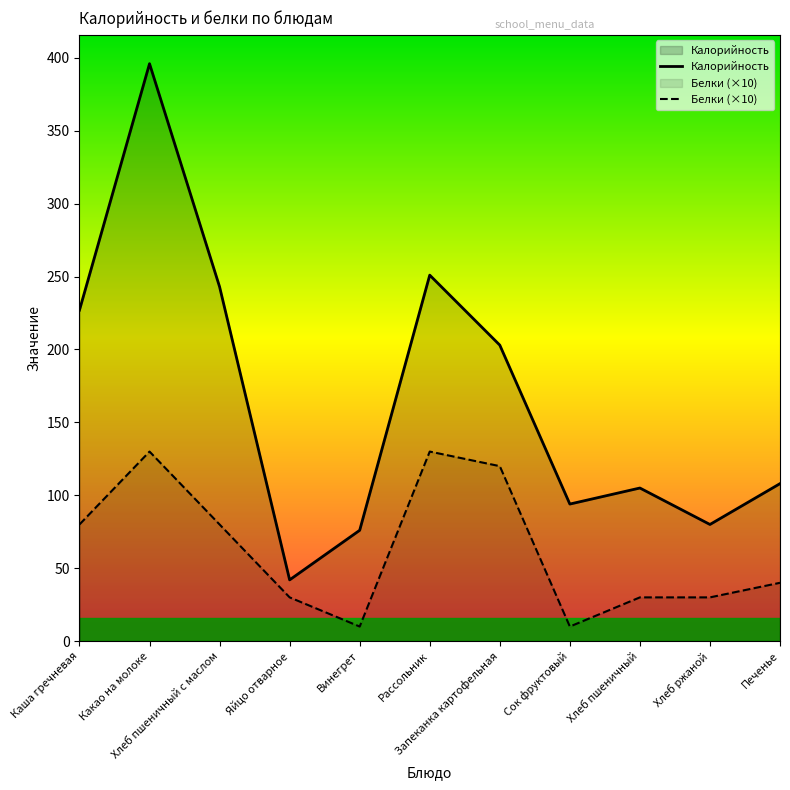

What is the label of the 5th point from the right?

Запеканка картофельная